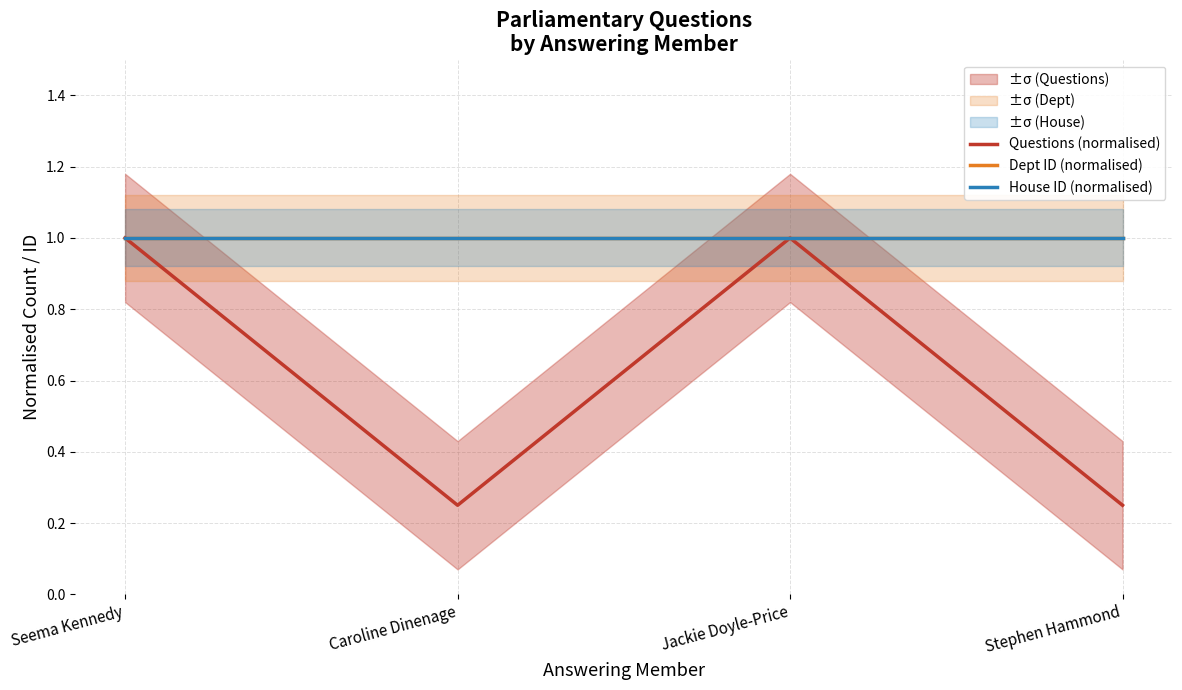

Is this an area chart (filled region under the line)?

No